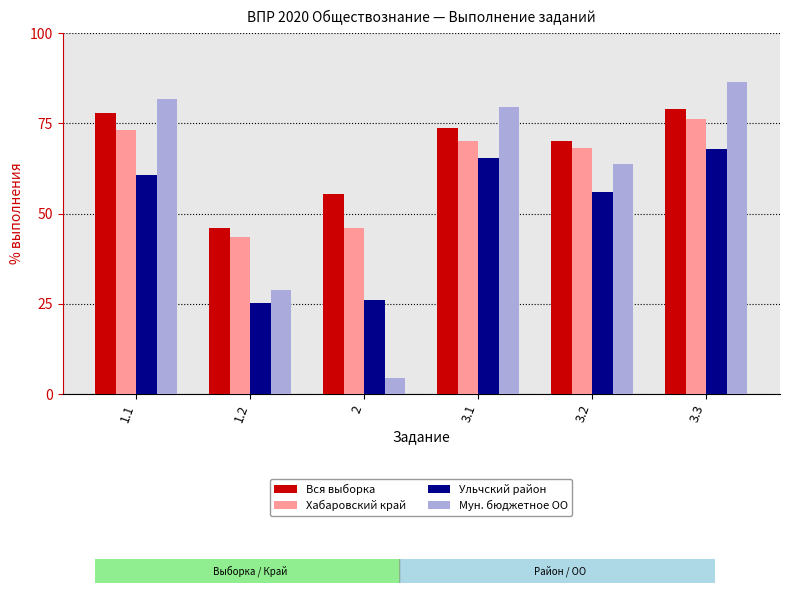

True or false: Ульчский район has a value of 36.9 at 1.1.

False